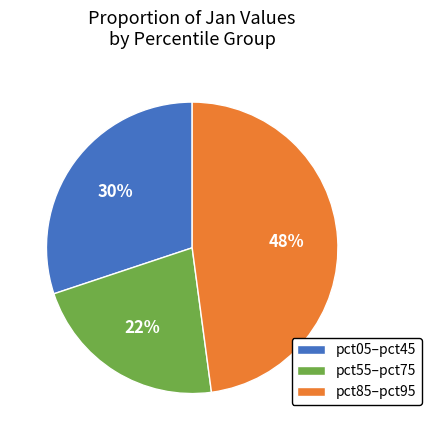

True or false: pct55–pct75 accounts for 9% of the total.

False